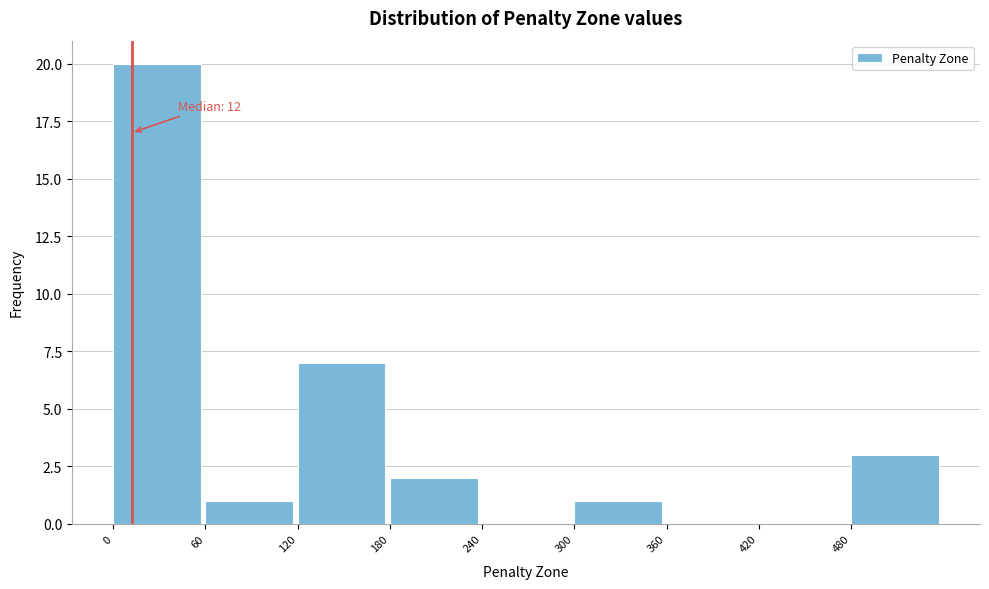

Which range on the x-axis has the tallest bar?

0 to 60